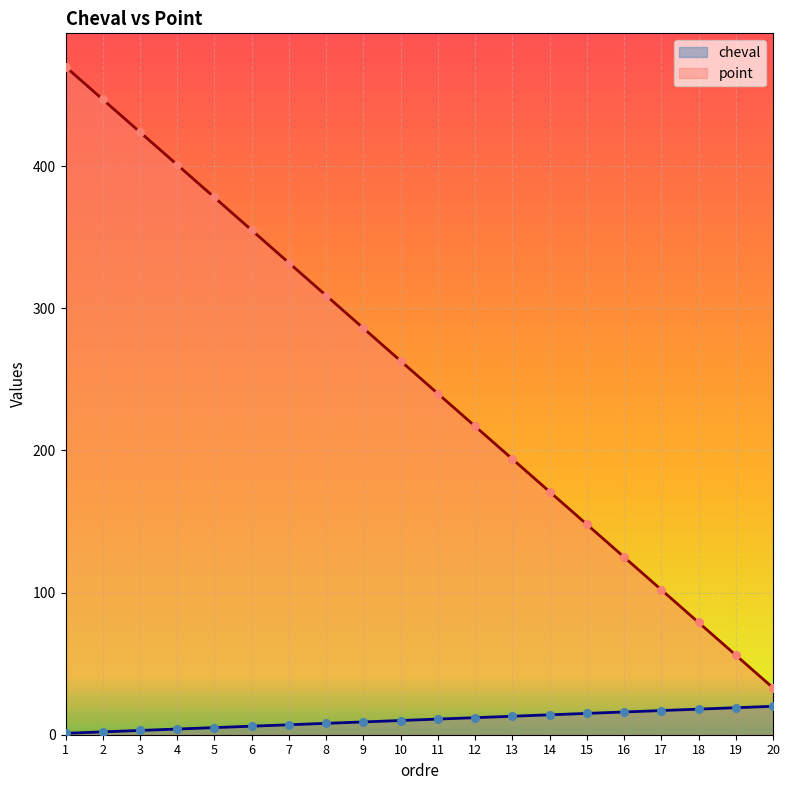

Which series has the largest Y range (max minus min)?

point